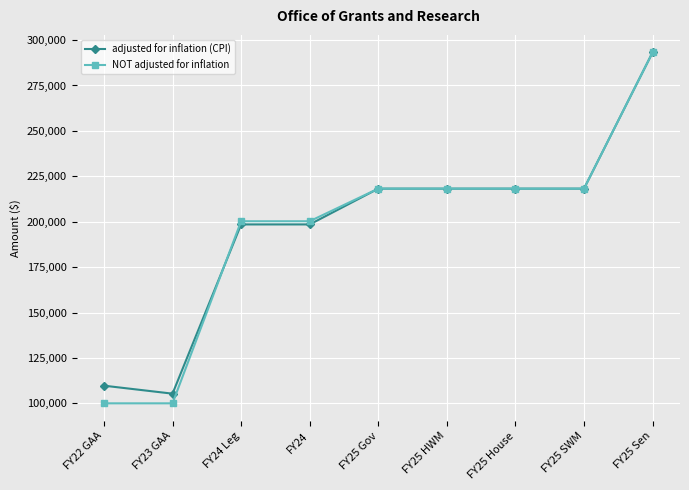

Is it true that NOT adjusted for inflation equals 263803 at FY24?

False